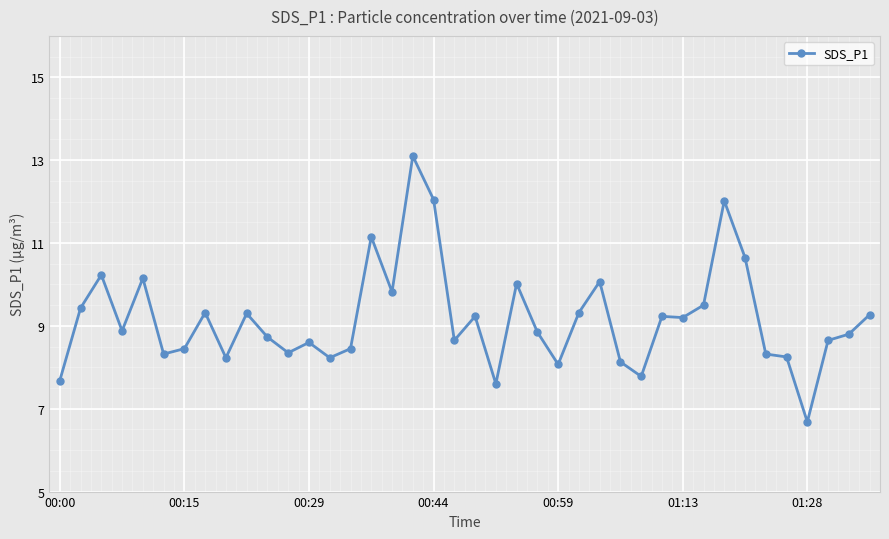

What is the sum of all values?

366.8